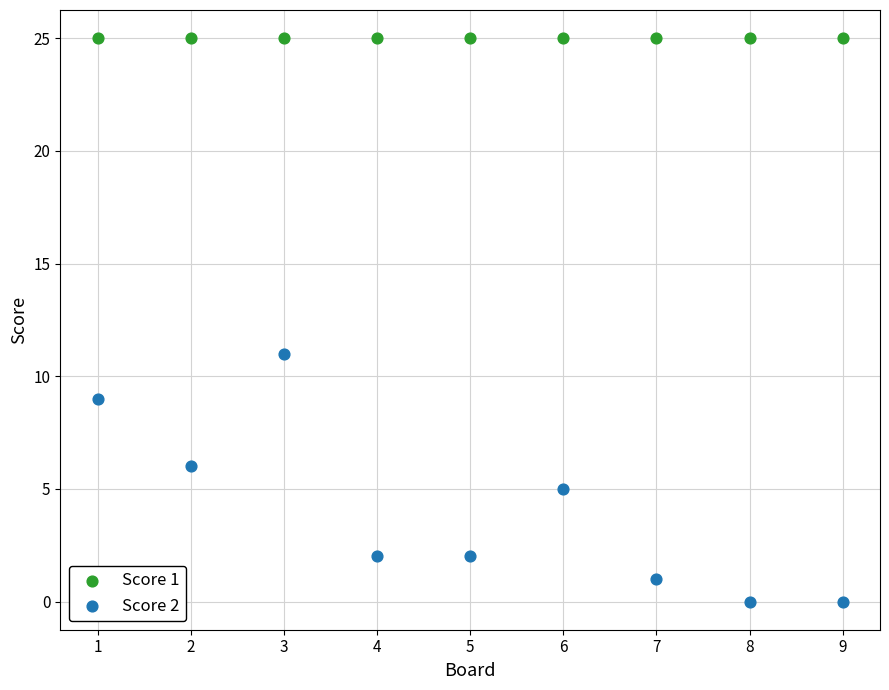

Which series contains the lowest Y value?

Score 2